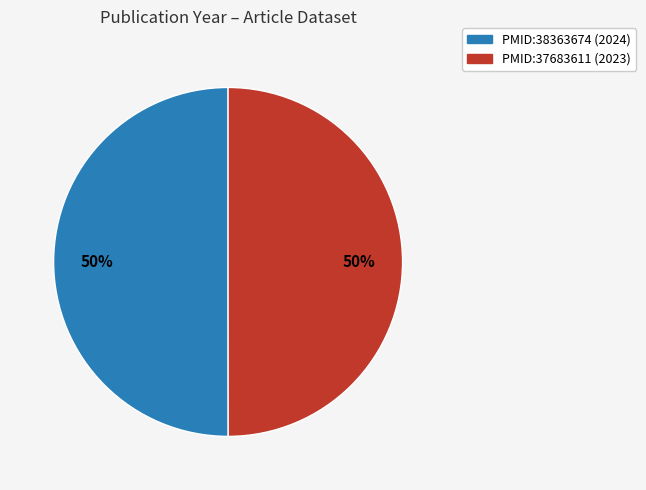

Is it true that PMID:38363674 is 39% of the pie?

False